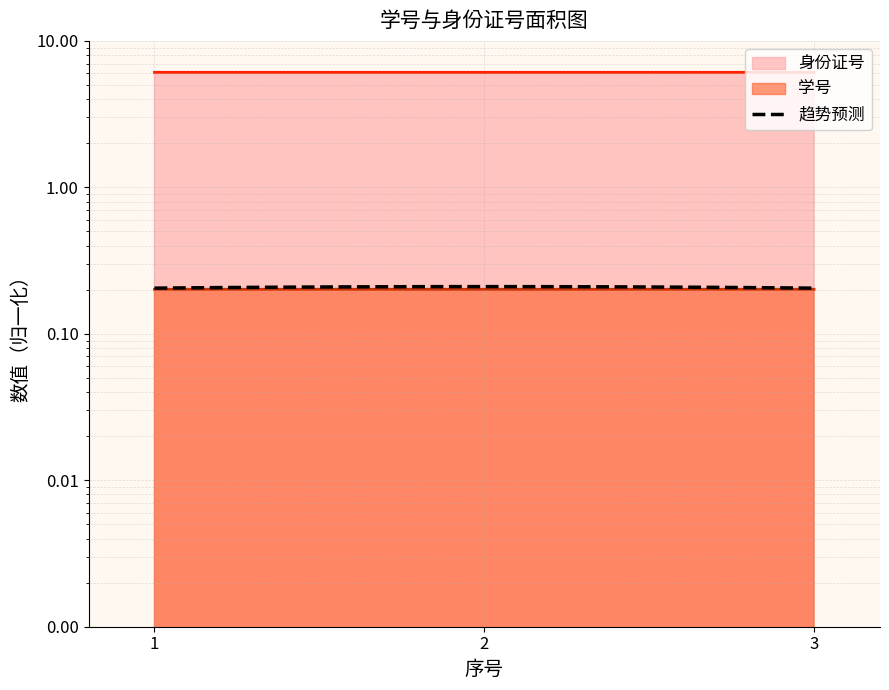

Reading left to right, extract all data points from this chart.

学号: 0.2	0.2	0.2
身份证号: 6.1	6.1	6.1